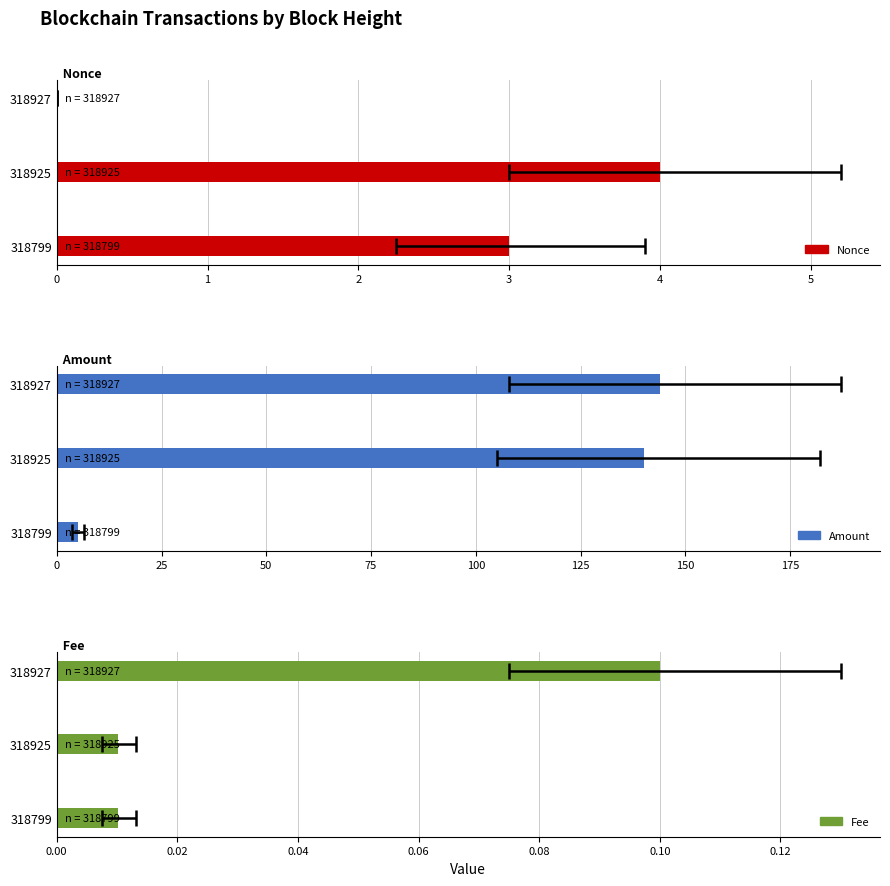

What is the difference between the maximum and second lowest values in the Fee series?

0.1